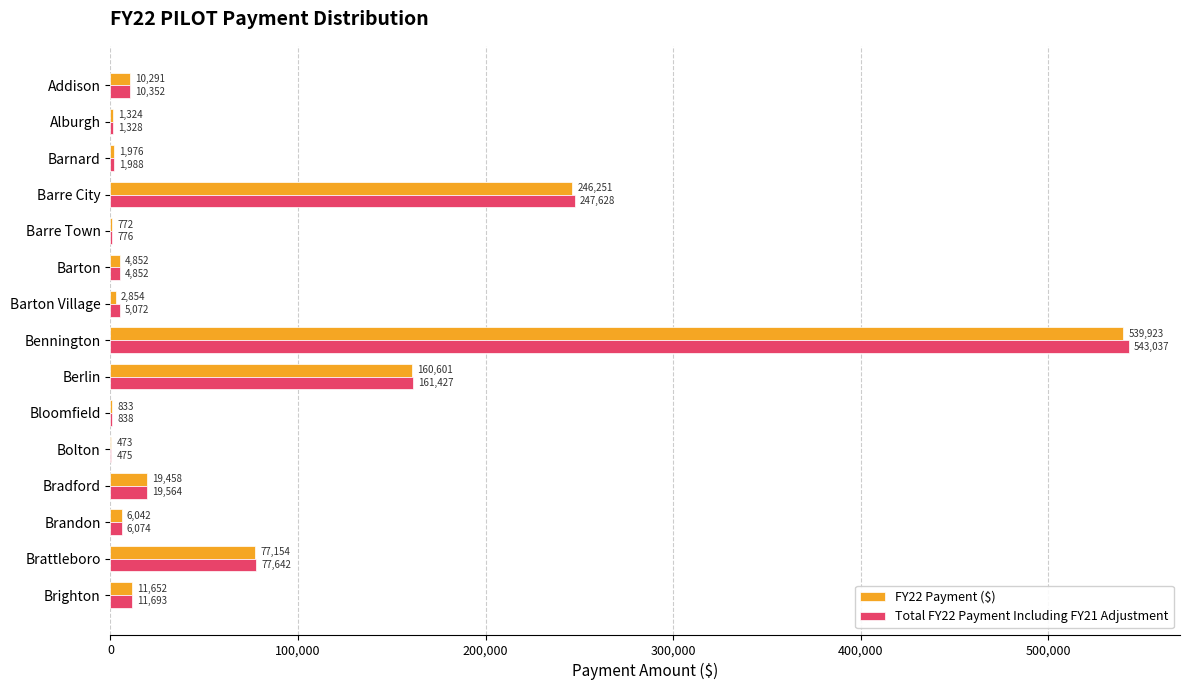

At which category is the sum across all series the highest?

Bennington